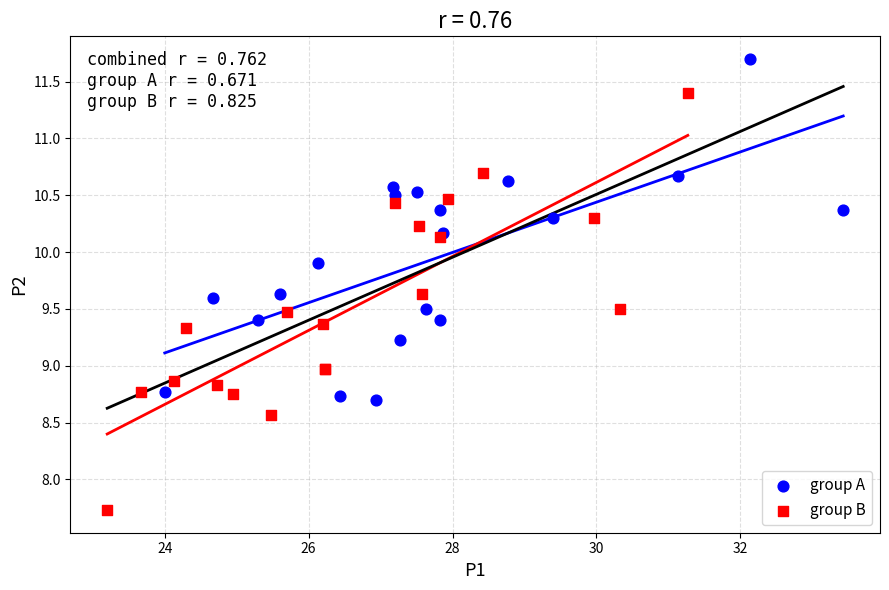

Which series reaches the minimum Y coordinate?

group B